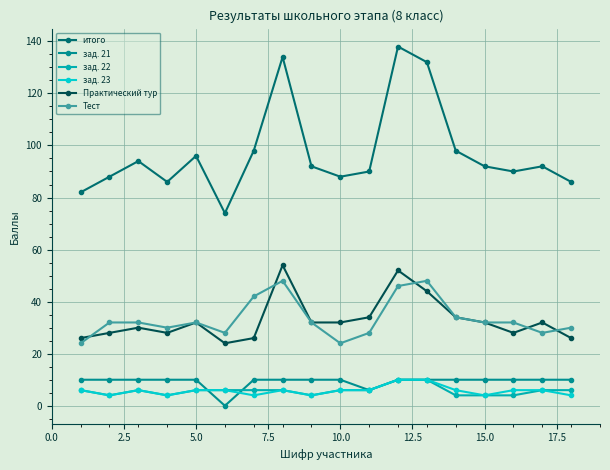

Count the number of data series in this chart.

6